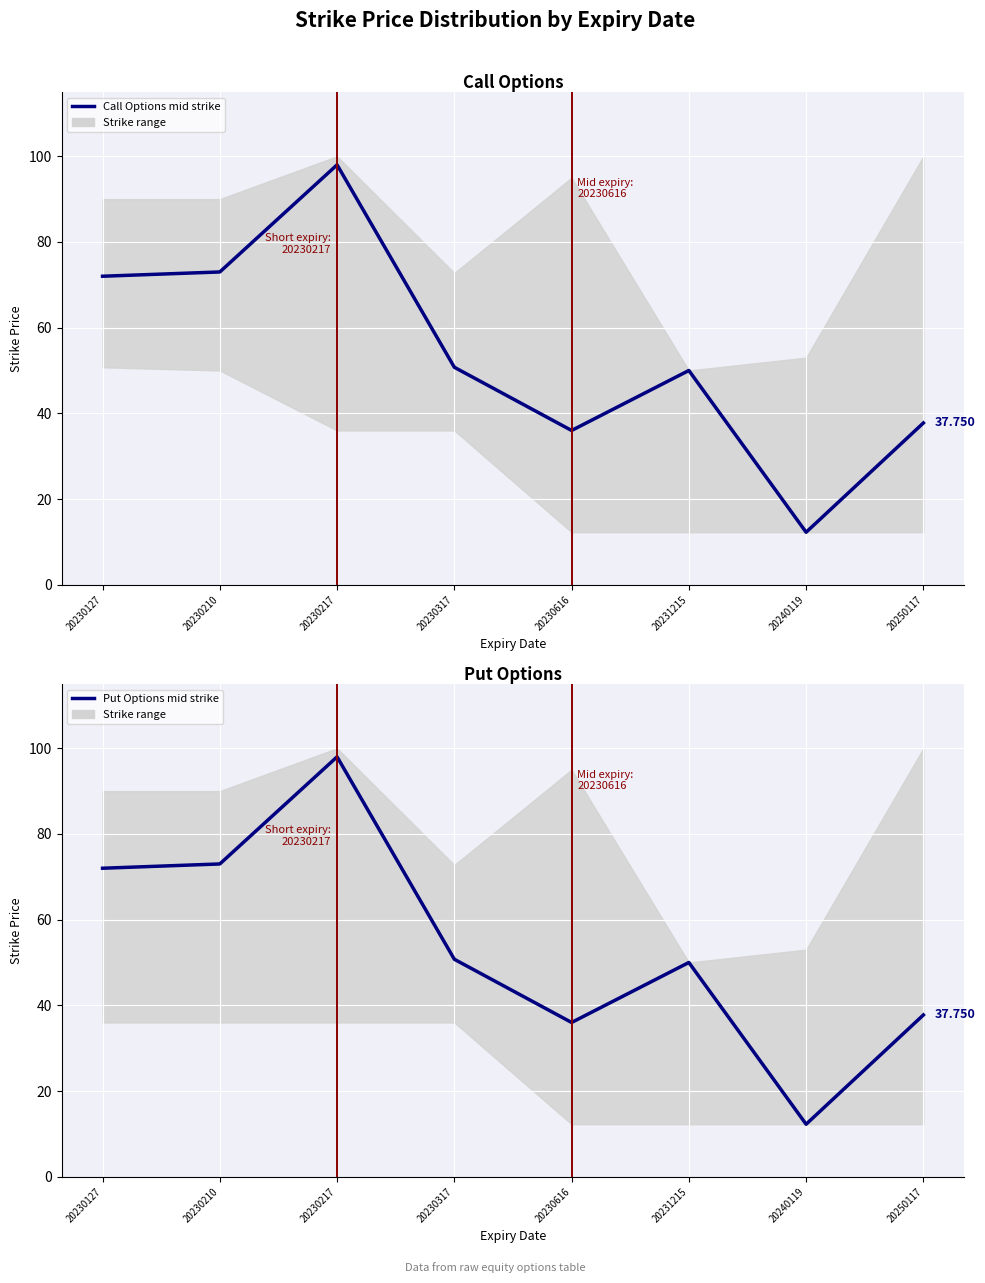

Where is the first local maximum for Call Options mid strike?

20230217